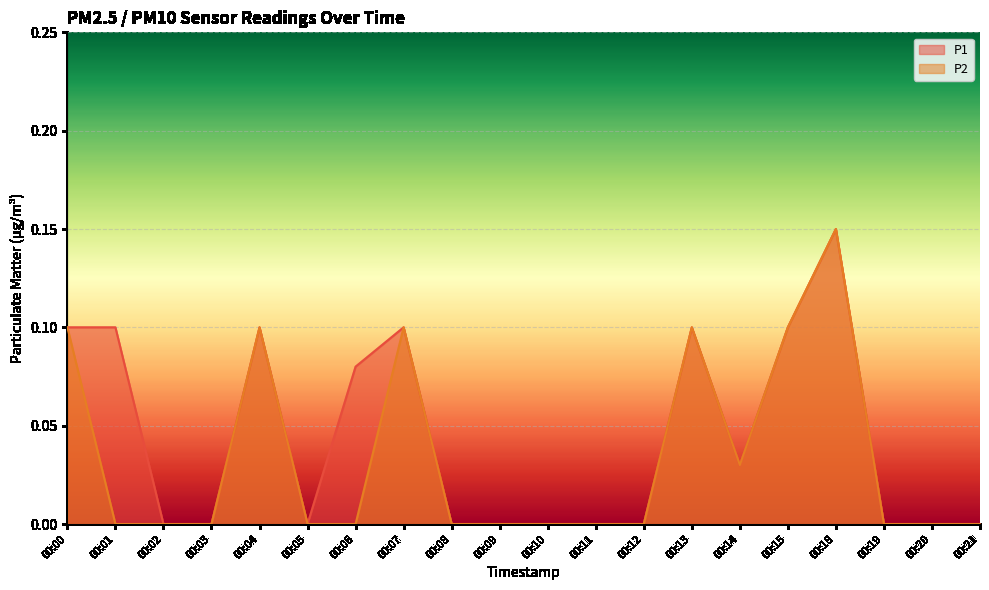

In P2, how many points are higher than both neighbors (excluding endpoints)?

4